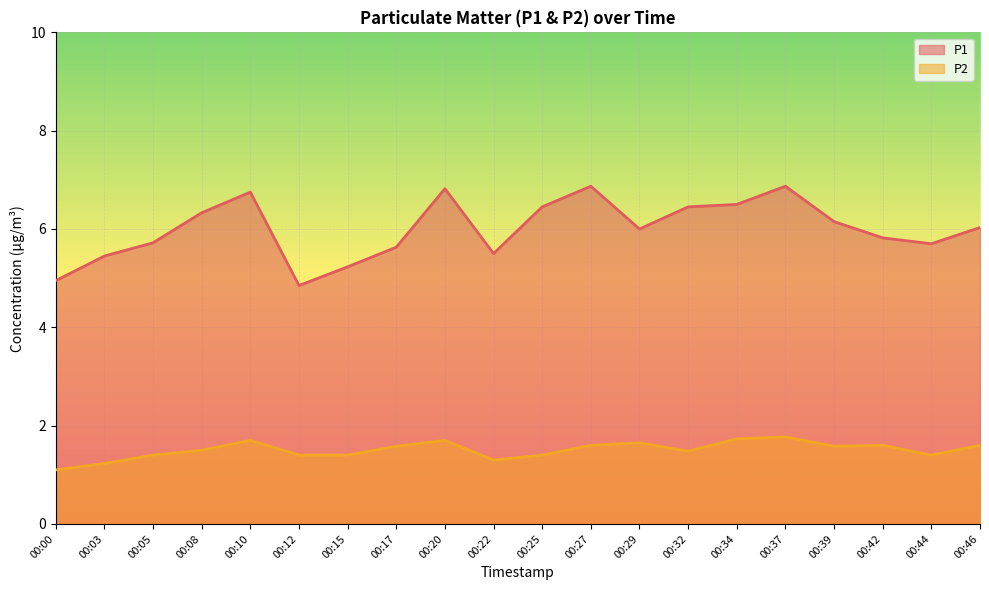

True or false: P2 and P1 intersect in this chart.

False